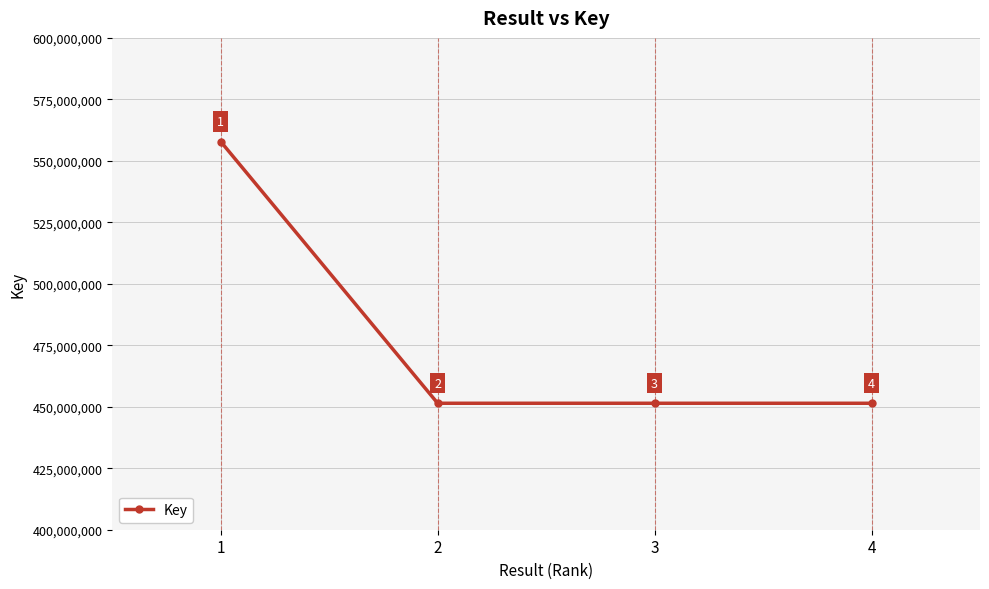

Reading right to left, list all the values displayed in this chart.

4=451423868	3=451425665	2=451425882	1=557828145